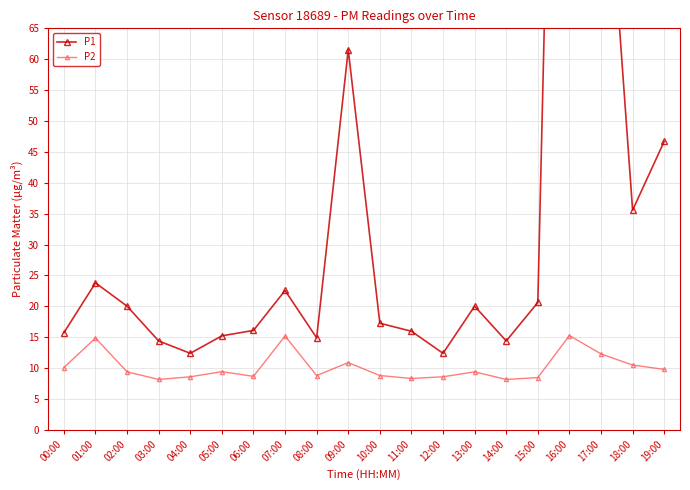

What position from the right is 14:00?

6